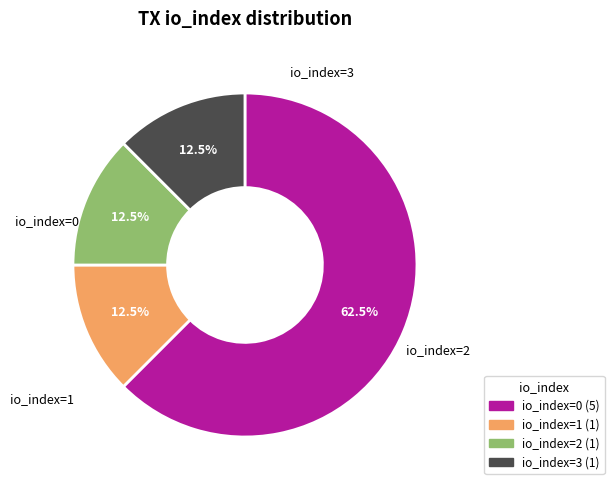

Is there any slice that represents more than half of the pie?

Yes